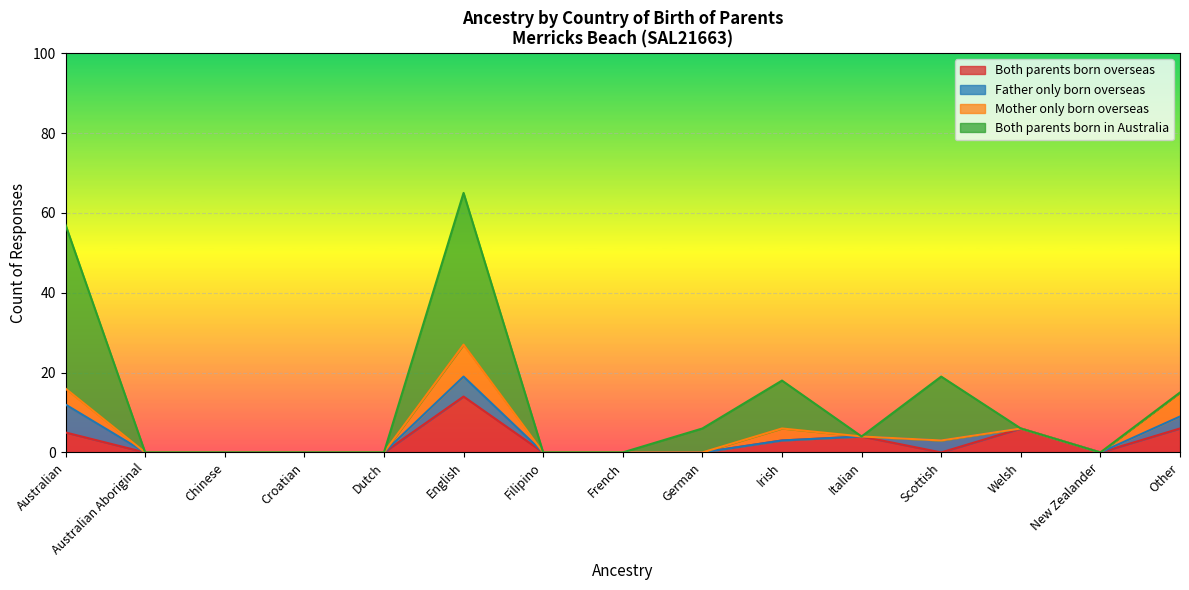

Reading right to left, what are all the values shown in this chart?

Both parents born overseas: 6	0	6	0	4	3	0	0	0	14	0	0	0	0	5
Father only born overseas: 3	0	0	3	0	0	0	0	0	5	0	0	0	0	7
Mother only born overseas: 6	0	0	0	0	3	0	0	0	8	0	0	0	0	4
Both parents born in Australia: 0	0	0	16	0	12	6	0	0	38	0	0	0	0	41